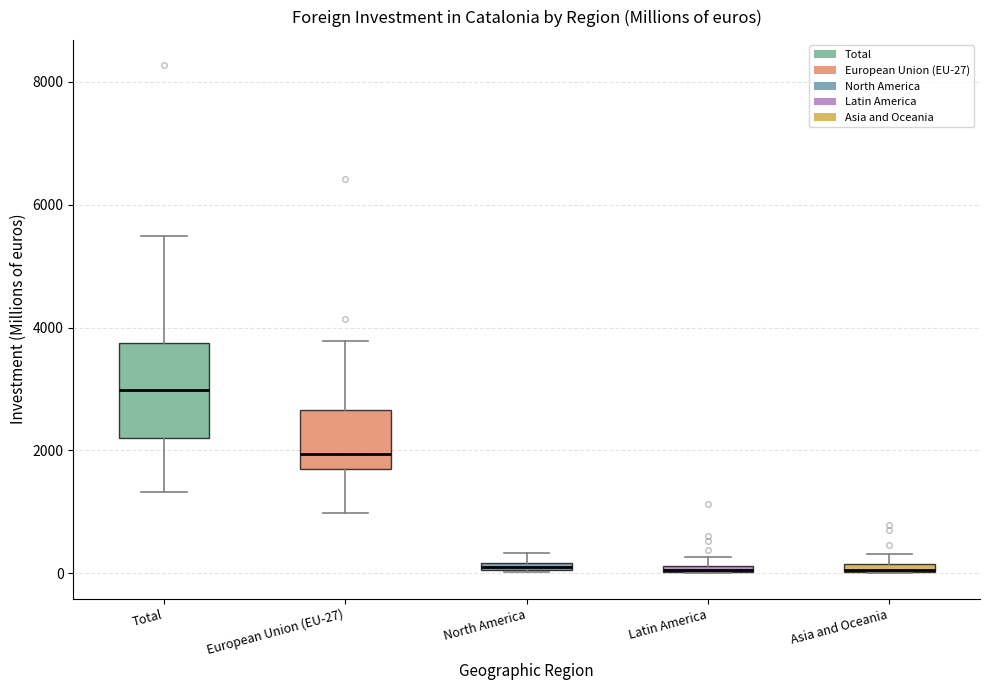

Where does the lower whisker of the box for Total end on the y-axis? The values are not printed on the chart, so give them approximately, as read against the axis.

1400